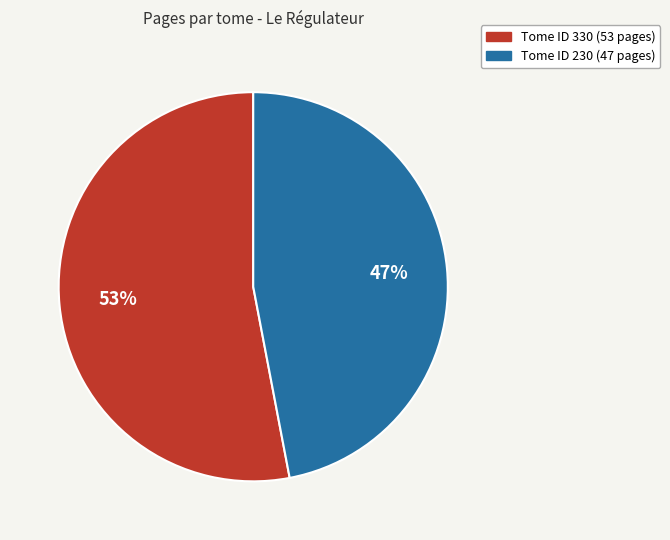

To the nearest percent, what is the average slice percentage?

50%